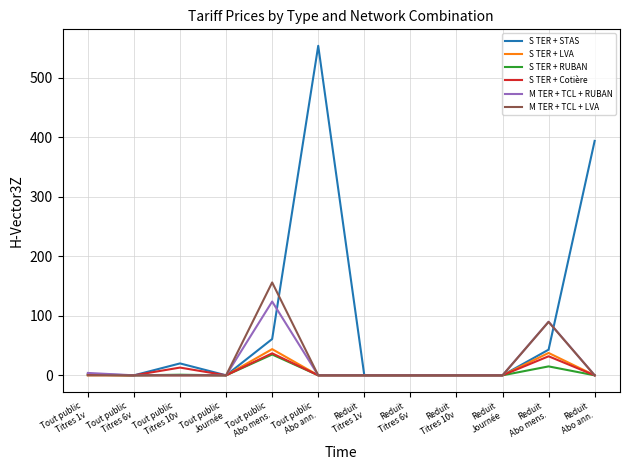

What is the difference between the maximum and minimum values in the S TER + LVA series?

44.0